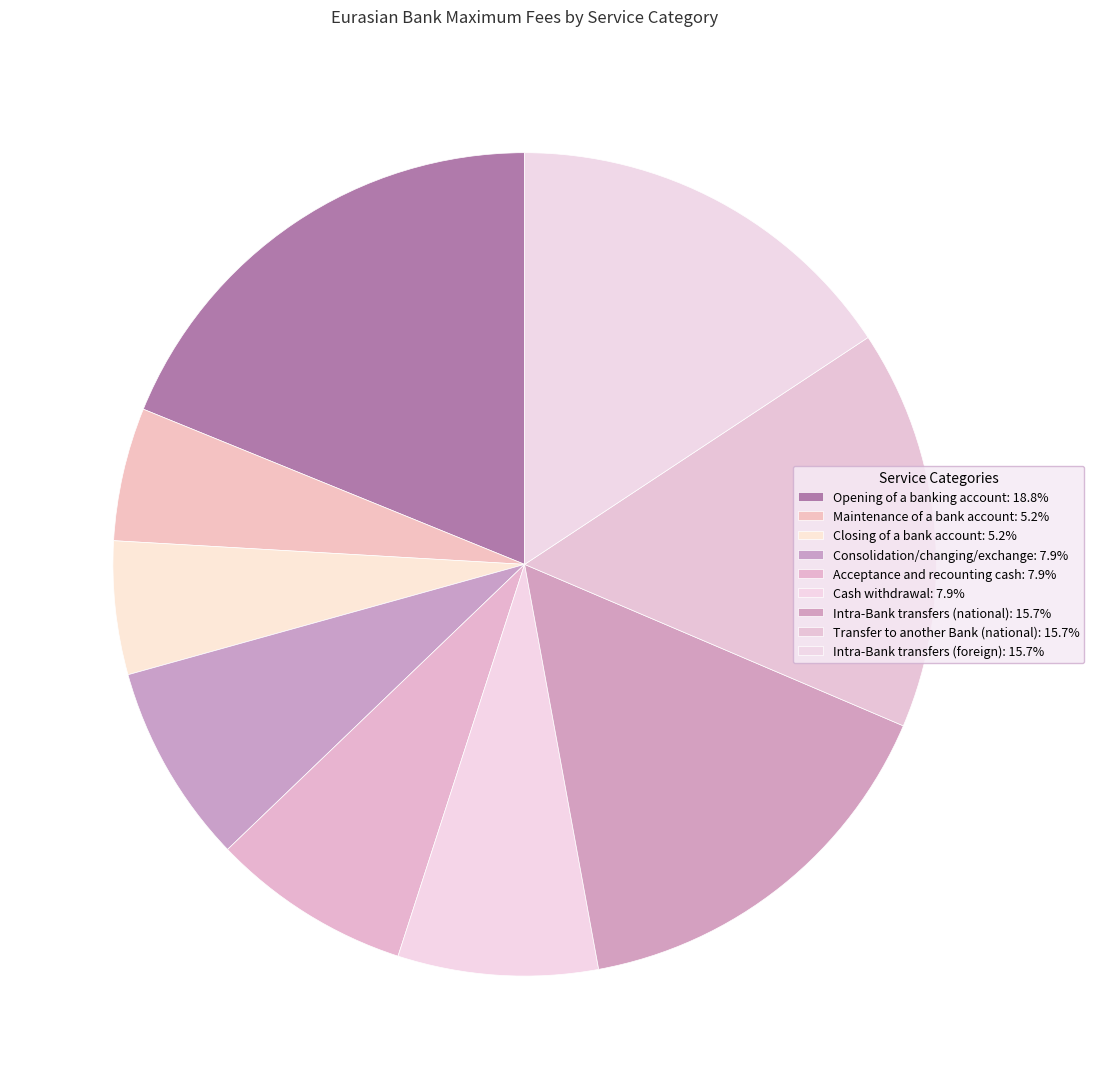

Rank the categories by value from highest to lowest.

Opening of a banking account, Intra-Bank transfers (national), Transfer to another Bank (national), Intra-Bank transfers (foreign), Consolidation/changing/exchange, Acceptance and recounting cash, Cash withdrawal, Maintenance of a bank account, Closing of a bank account